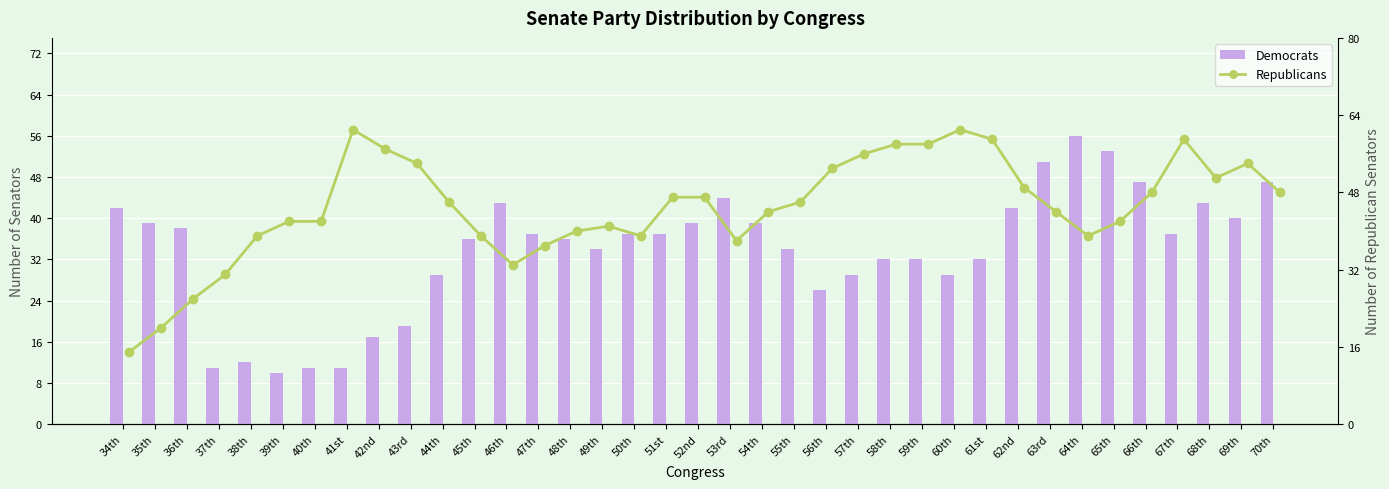

The Democrats series shows 7 at 38th. True or false?

False